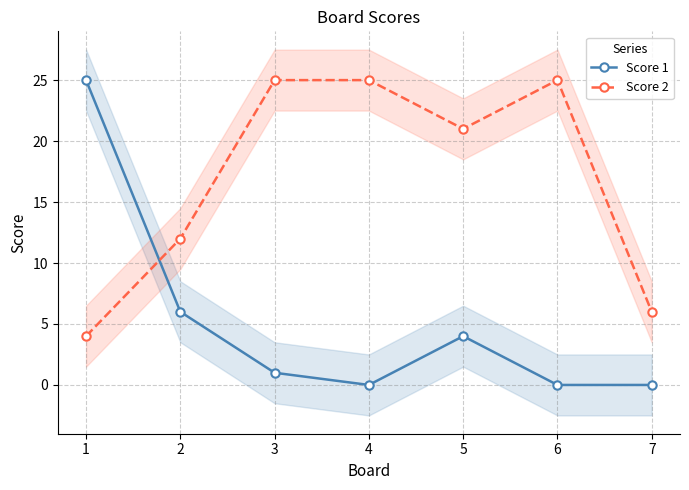

In Score 1, how many points are lower than both neighbors (excluding endpoints)?

1